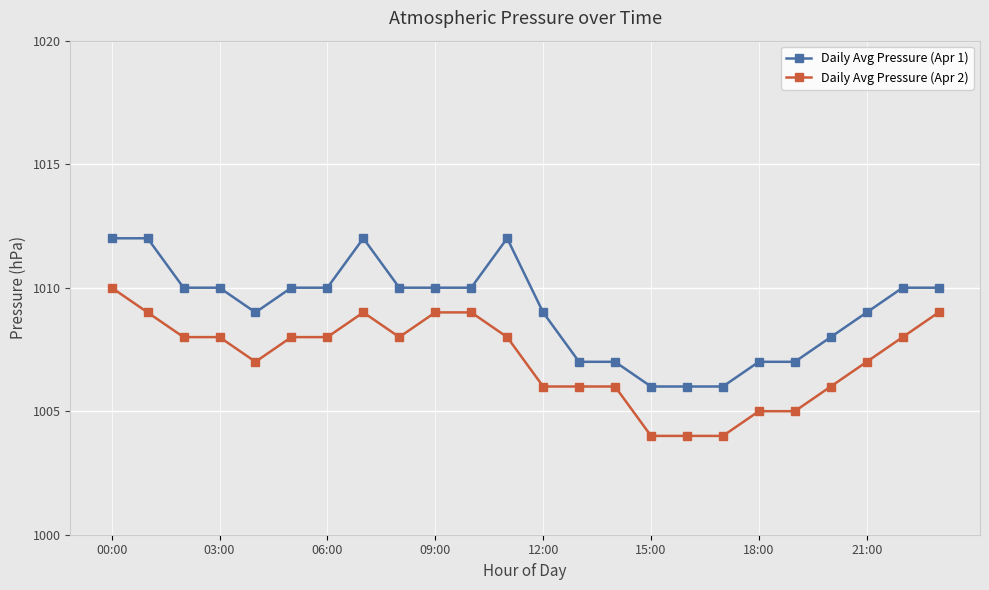

Which series has the largest total across all categories?

Daily Avg Pressure (Apr 1)